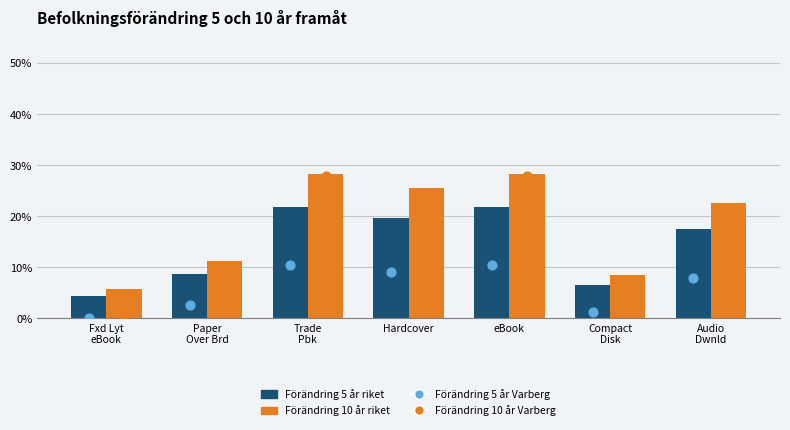

What are all the series names shown in the legend?

5 år riket, 10 år riket, 5 år Varberg, 10 år Varberg